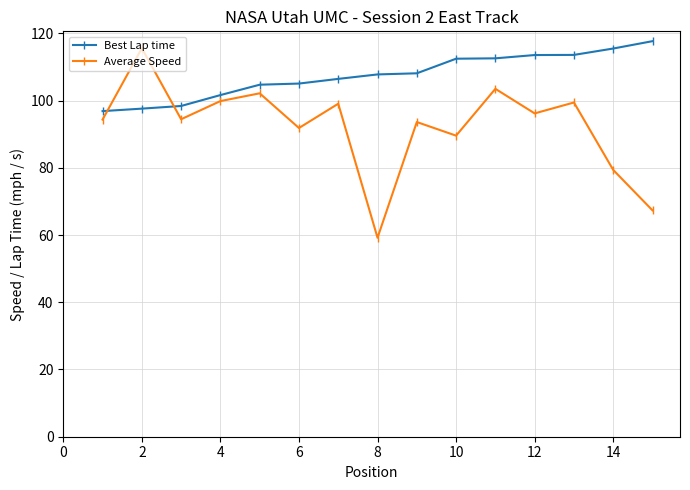

Which series has the largest total across all categories?

Best Lap time